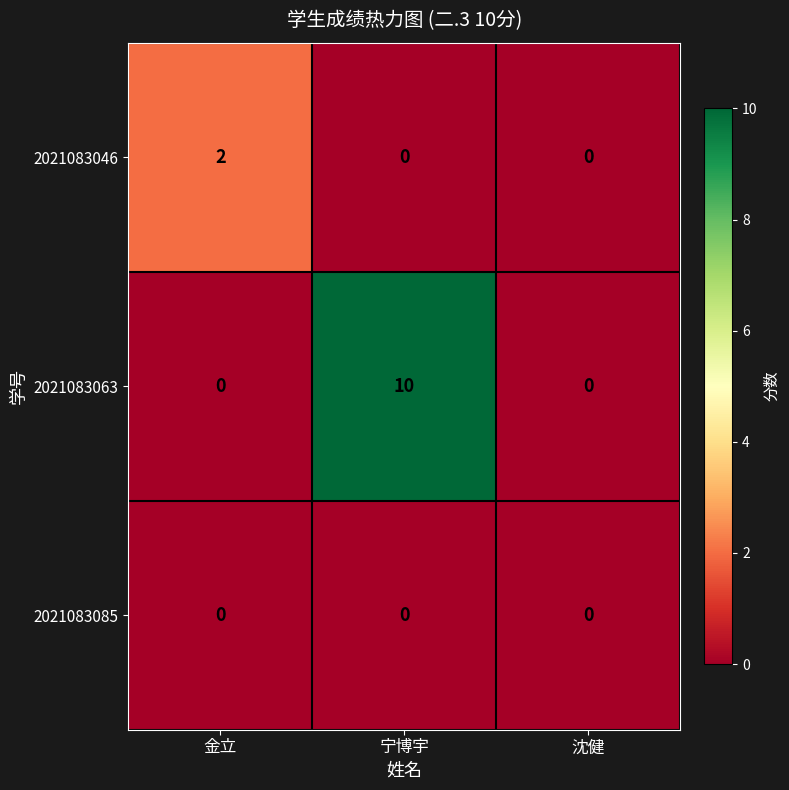

Rank the series by their average value, from lowest to highest.

2021083085, 2021083046, 2021083063